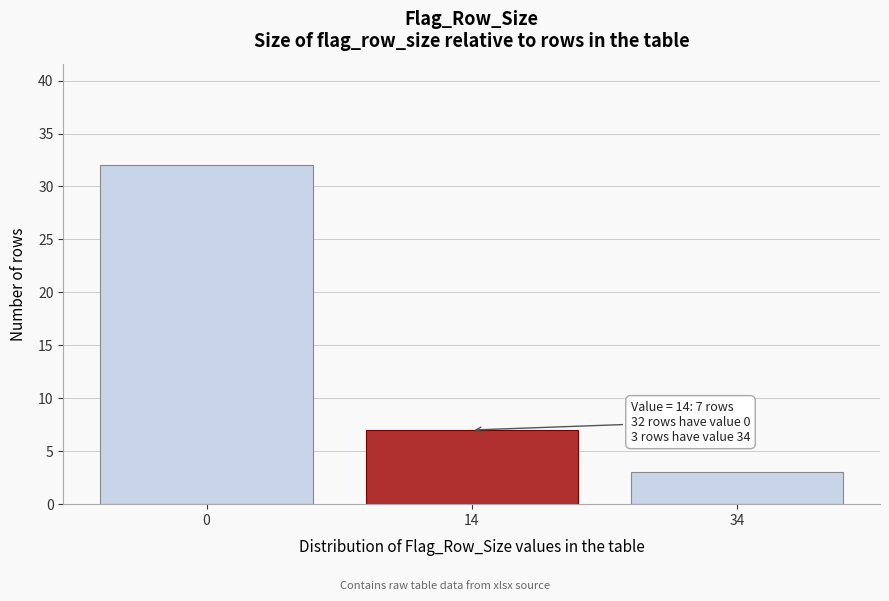

Reading left to right, what are all the values shown in this chart?

32	7	3